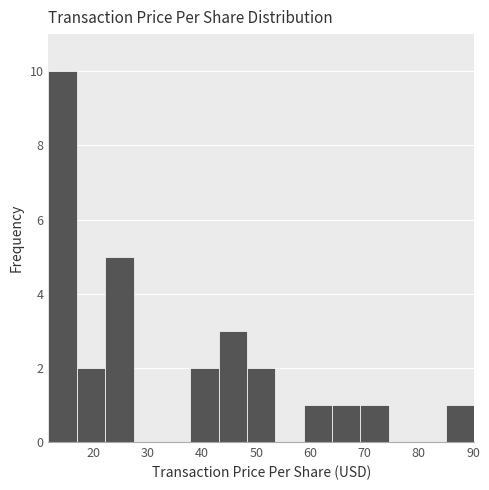

Reading left to right, list every bar in this chart as the range it spans on the x-axis followed by its height. Neither the bar edges nor the heights are printed on the chart, so give them approximately, as read against the axes.

12 to 17: 10
17 to 22: 2
22 to 27: 5
27 to 33: 0
33 to 38: 0
38 to 43: 2
43 to 48: 3
48 to 53: 2
53 to 59: 0
59 to 64: 1
64 to 69: 1
69 to 74: 1
74 to 80: 0
80 to 85: 0
85 to 90: 1